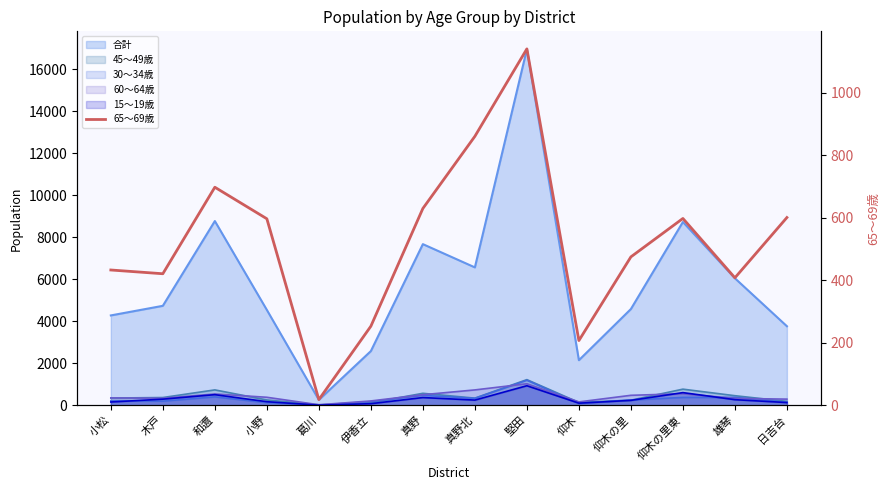

What is the difference between the second highest and second lowest values?

654